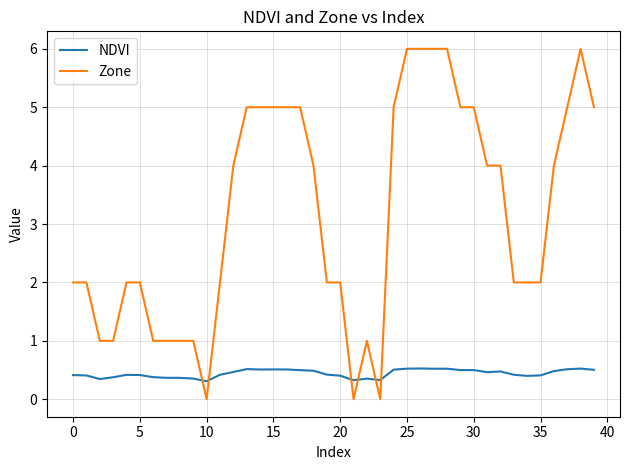

True or false: Zone has more than 0 points higher than both neighbors.

True